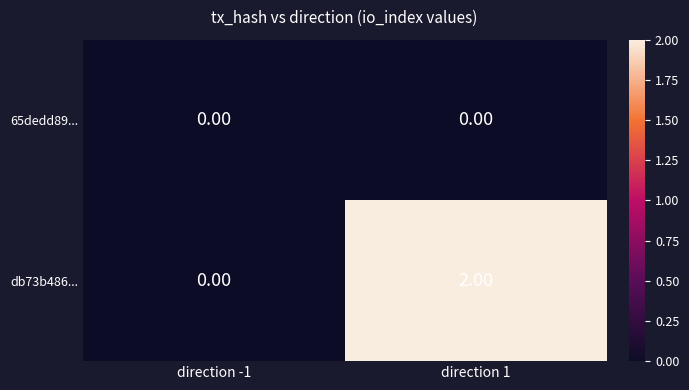

Which series has the largest range (max minus min)?

db73b486...